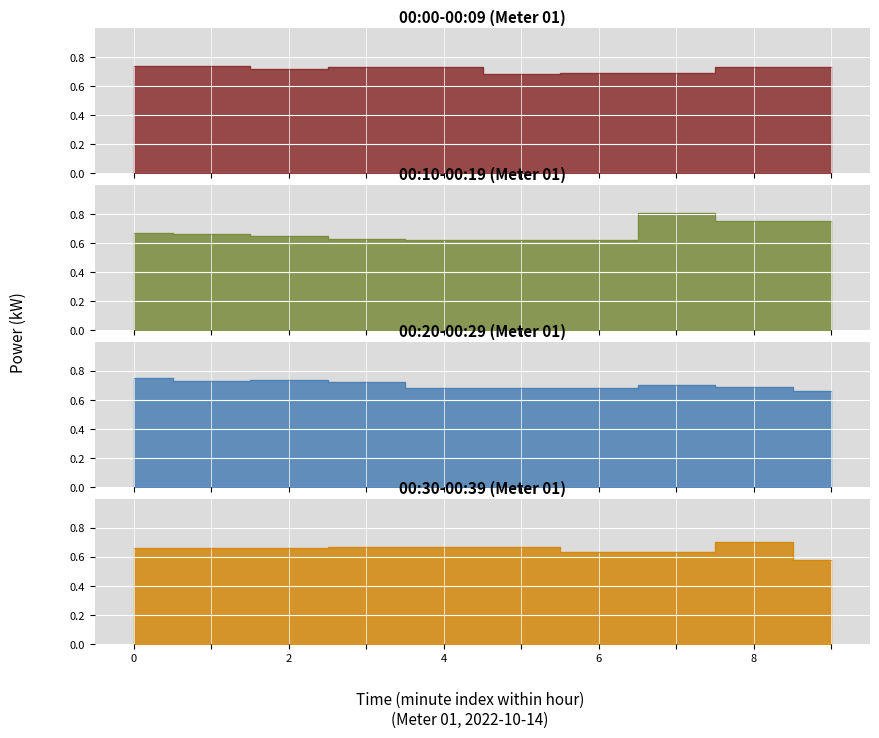

Reading right to left, extract all data points from this chart.

00:00-00:09: 0.7	0.7	0.7	0.7	0.7	0.7	0.7	0.7	0.7	0.7
00:10-00:19: 0.8	0.8	0.8	0.6	0.6	0.6	0.6	0.7	0.7	0.7
00:20-00:29: 0.7	0.7	0.7	0.7	0.7	0.7	0.7	0.7	0.7	0.8
00:30-00:39: 0.6	0.7	0.6	0.6	0.7	0.7	0.7	0.7	0.7	0.7